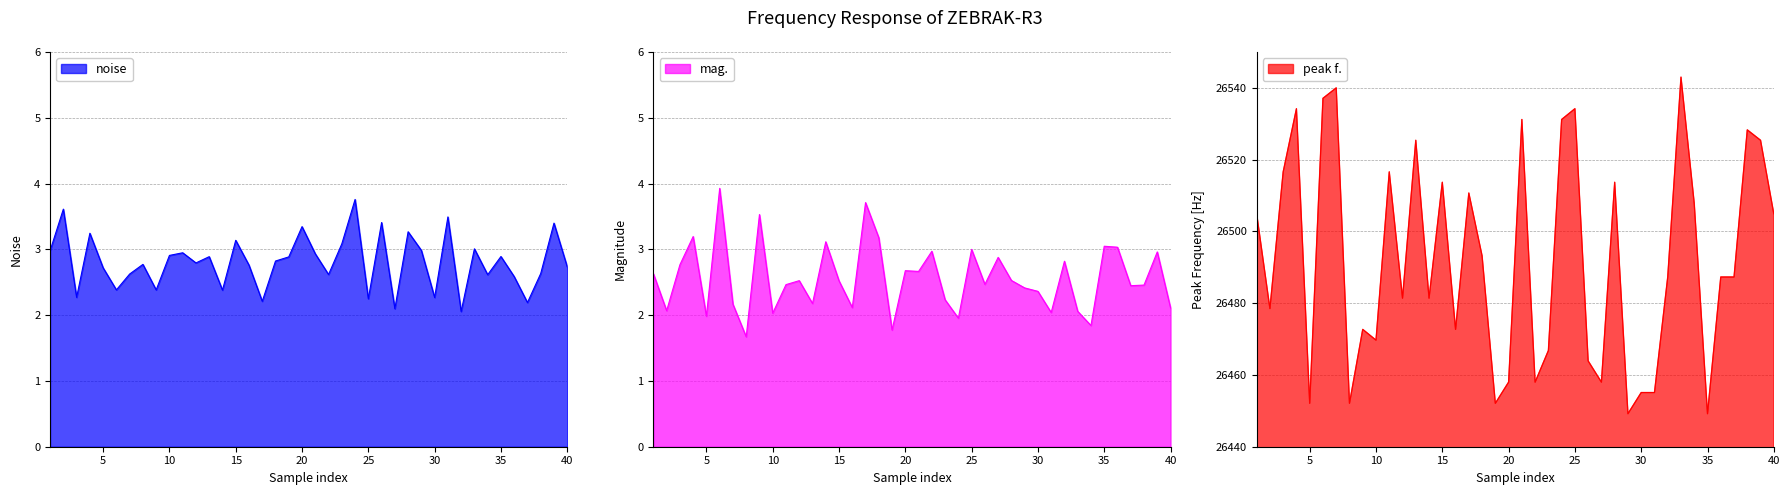

What is the greatest value displayed?

26543.0